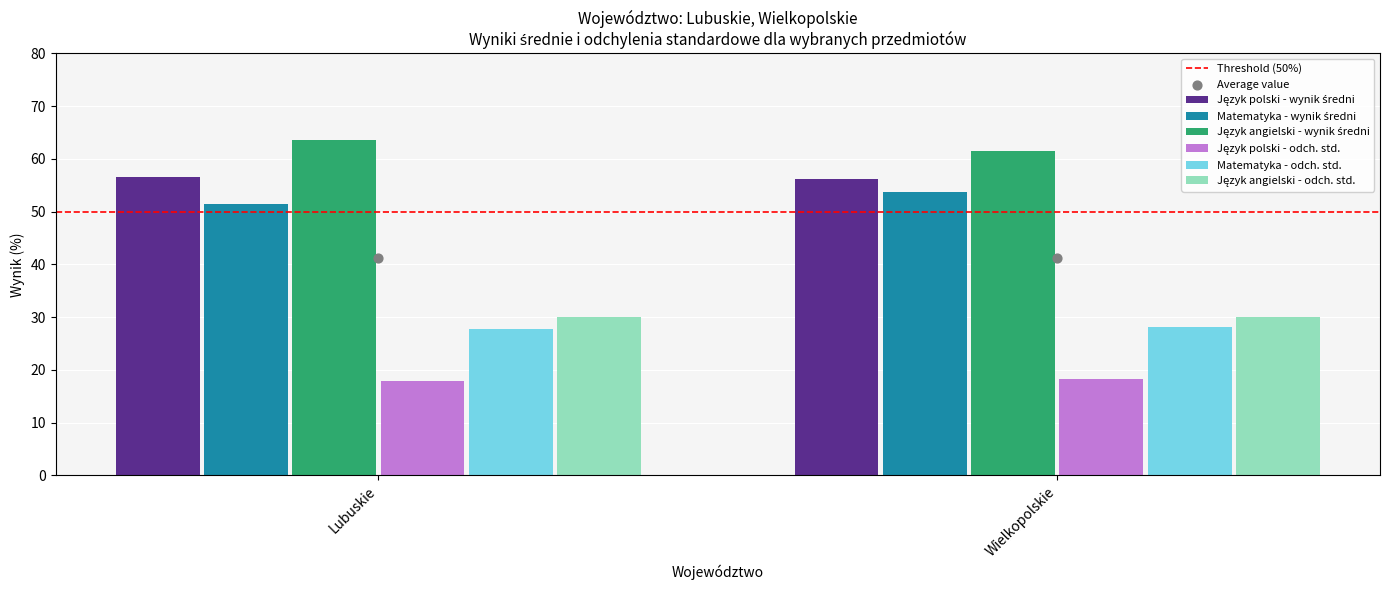

Which series has the largest total across all categories?

Język angielski - wynik średni